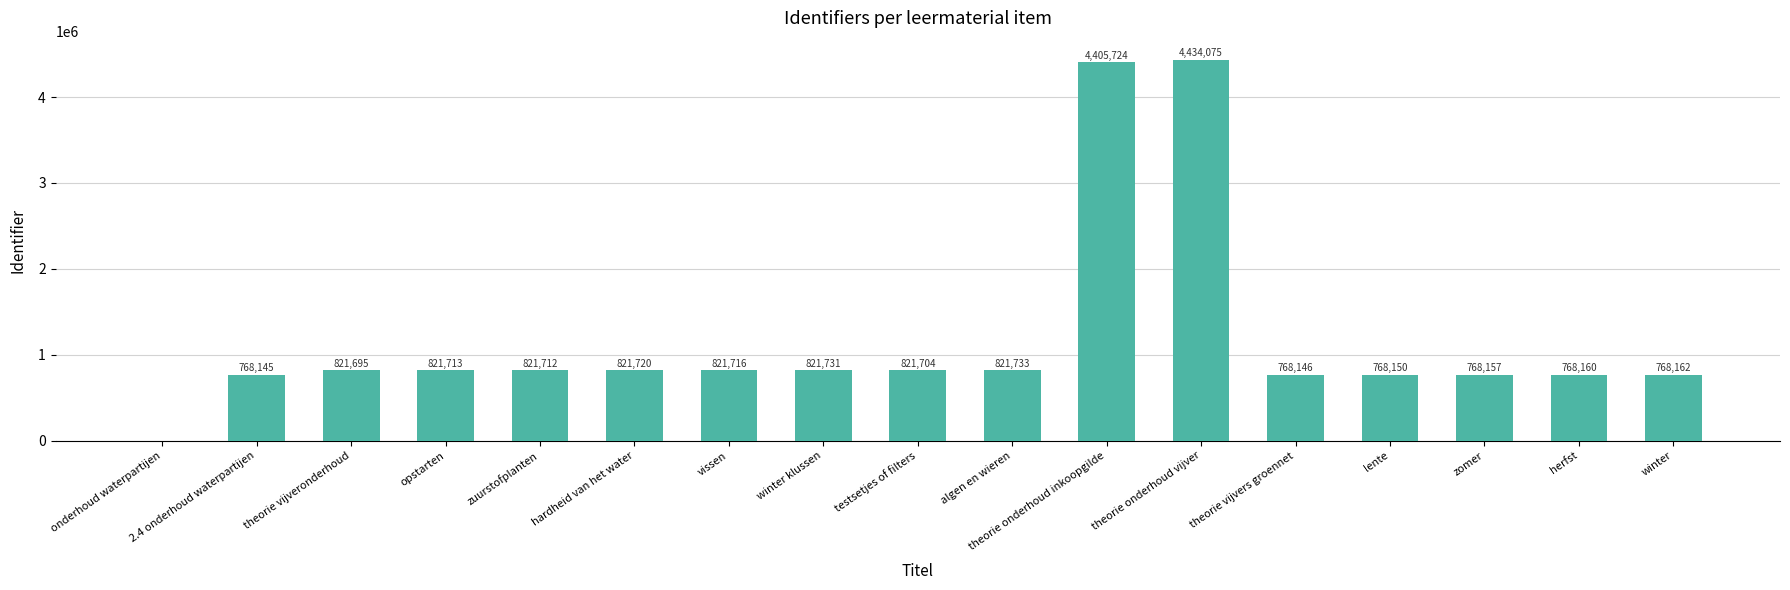

What is the sum of the values at vissen and onderhoud waterpartijen?

821716